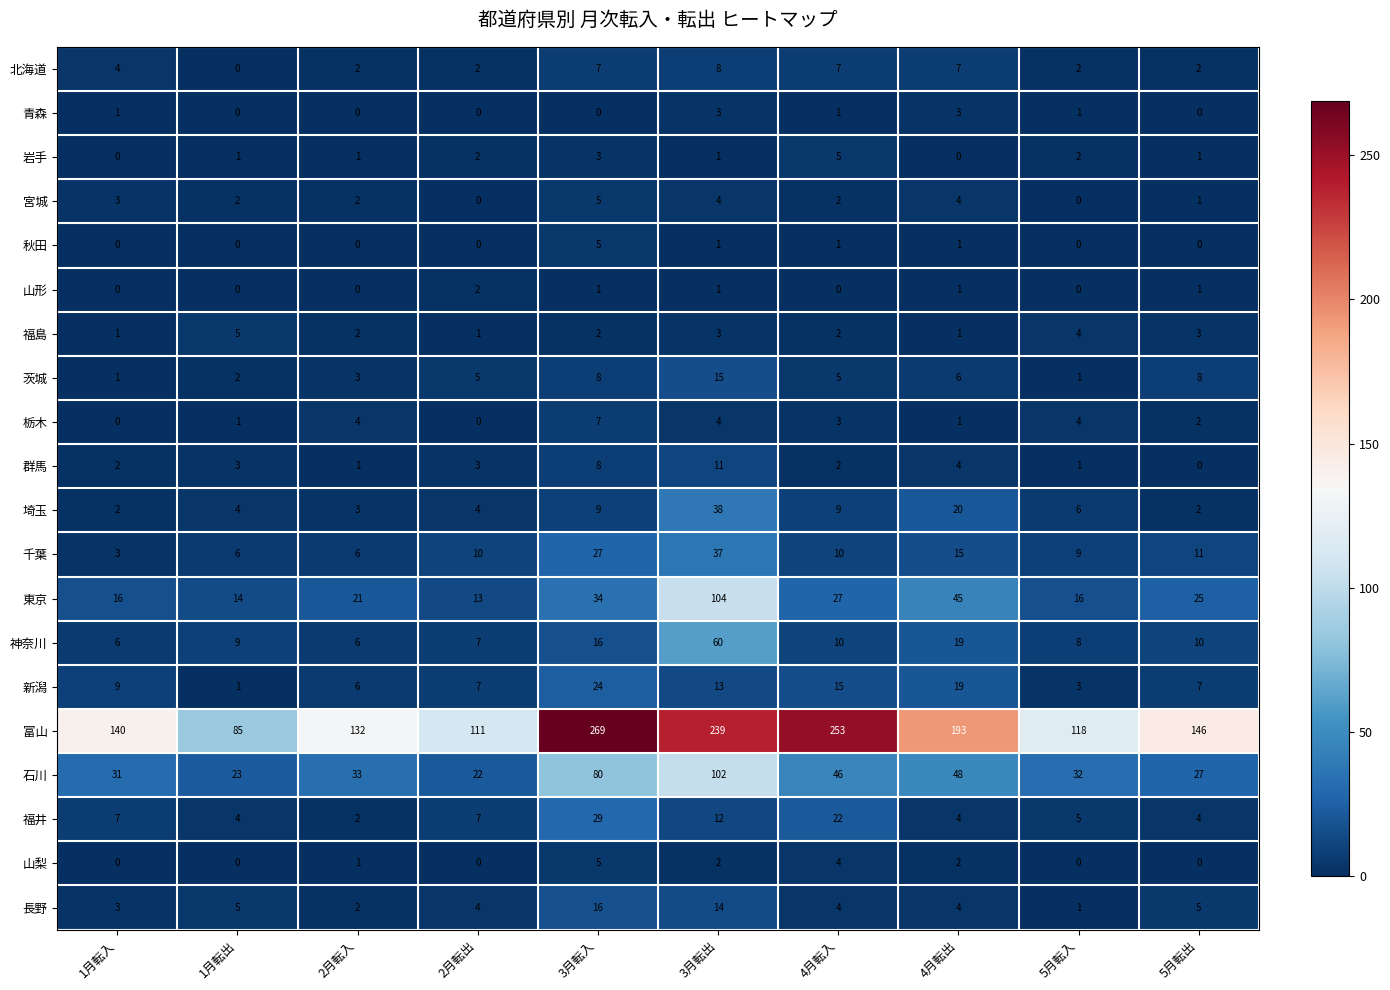

The value of 石川 at 2月転入 is 33. True or false?

True